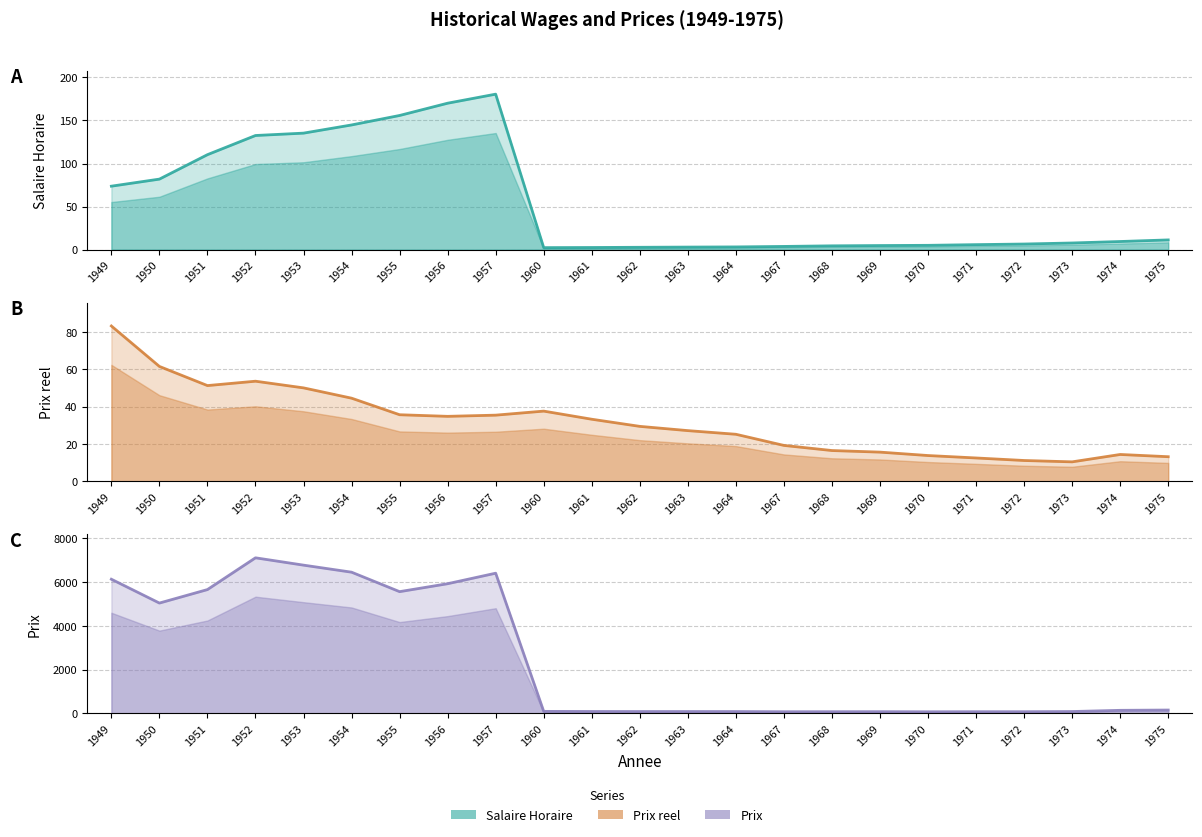

Does the chart display data point markers on the line(s)?

No